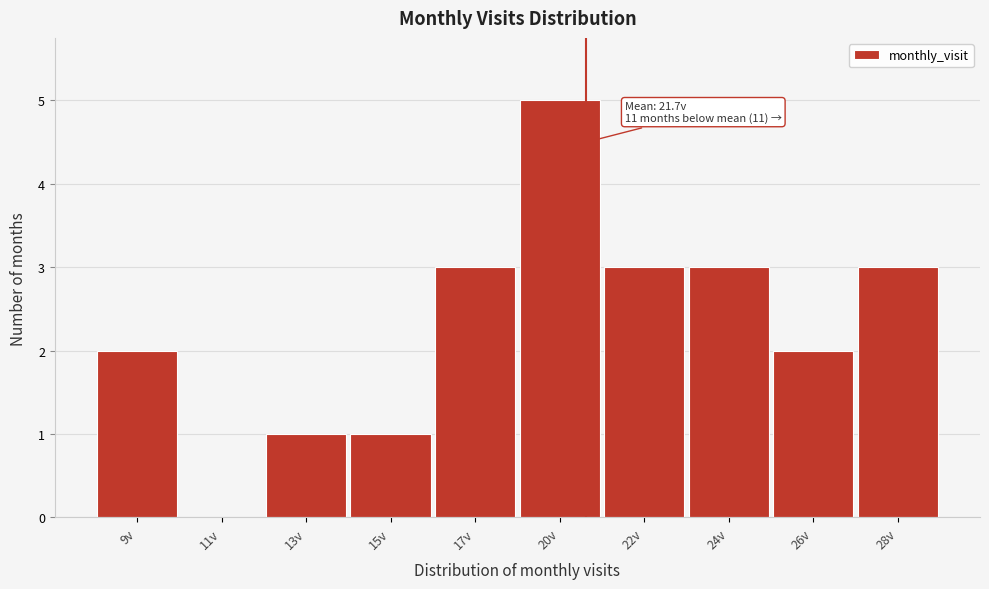

Reading right to left, what are all the values shown in this chart?

28v=3	26v=2	24v=3	22v=3	20v=5	17v=3	15v=1	13v=1	11v=0	9v=2